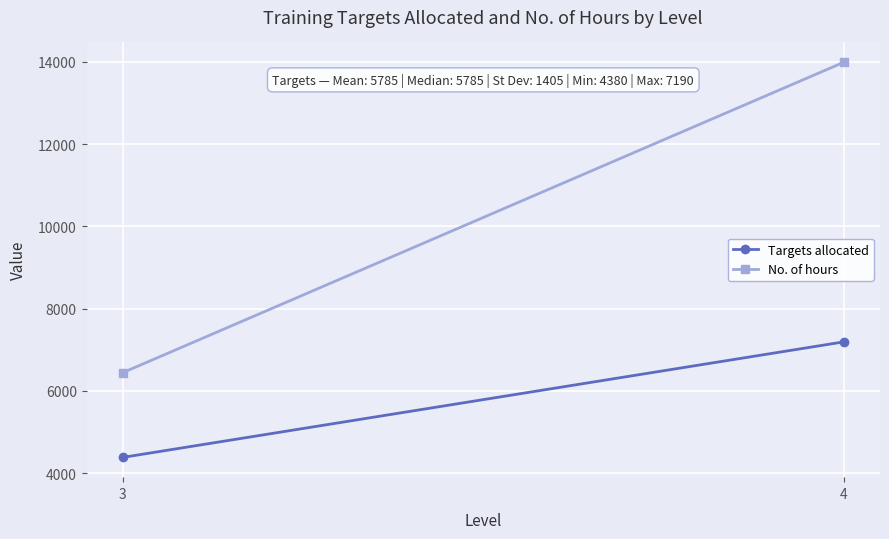

Reading left to right, what are all the values shown in this chart?

Targets allocated: 4380	7190
No. of hours: 6440	13990